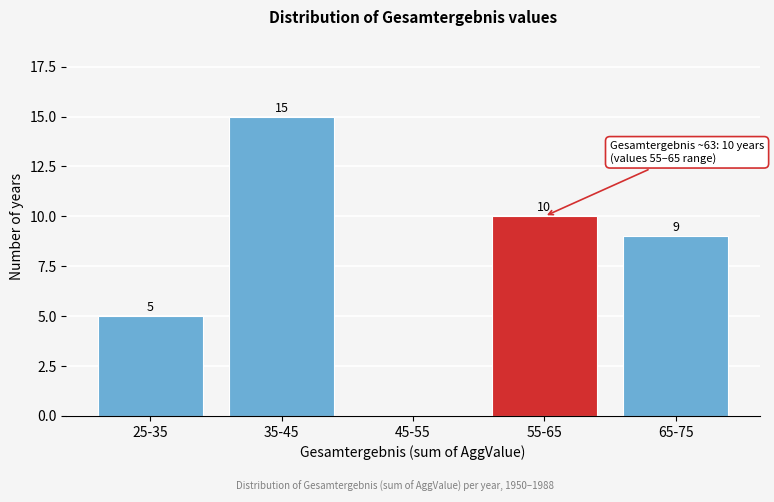

Reading left to right, list all the values displayed in this chart.

25-35=5	35-45=15	45-55=0	55-65=10	65-75=9